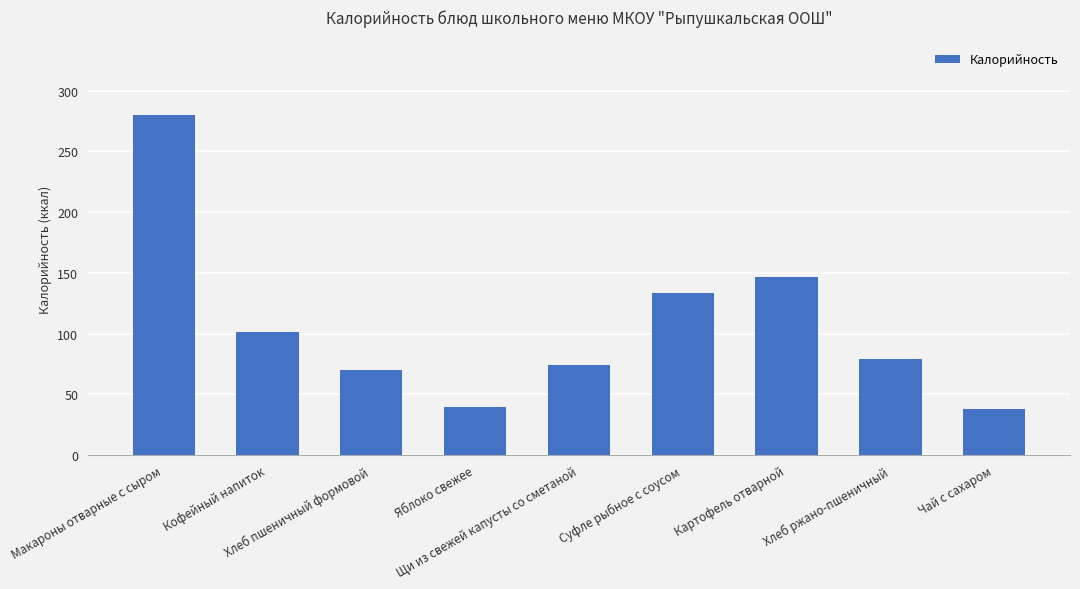

Reading left to right, what are all the values shown in this chart?

280.0	101.2	70.3	39.6	74.4	133.4	147.0	79.2	38.0